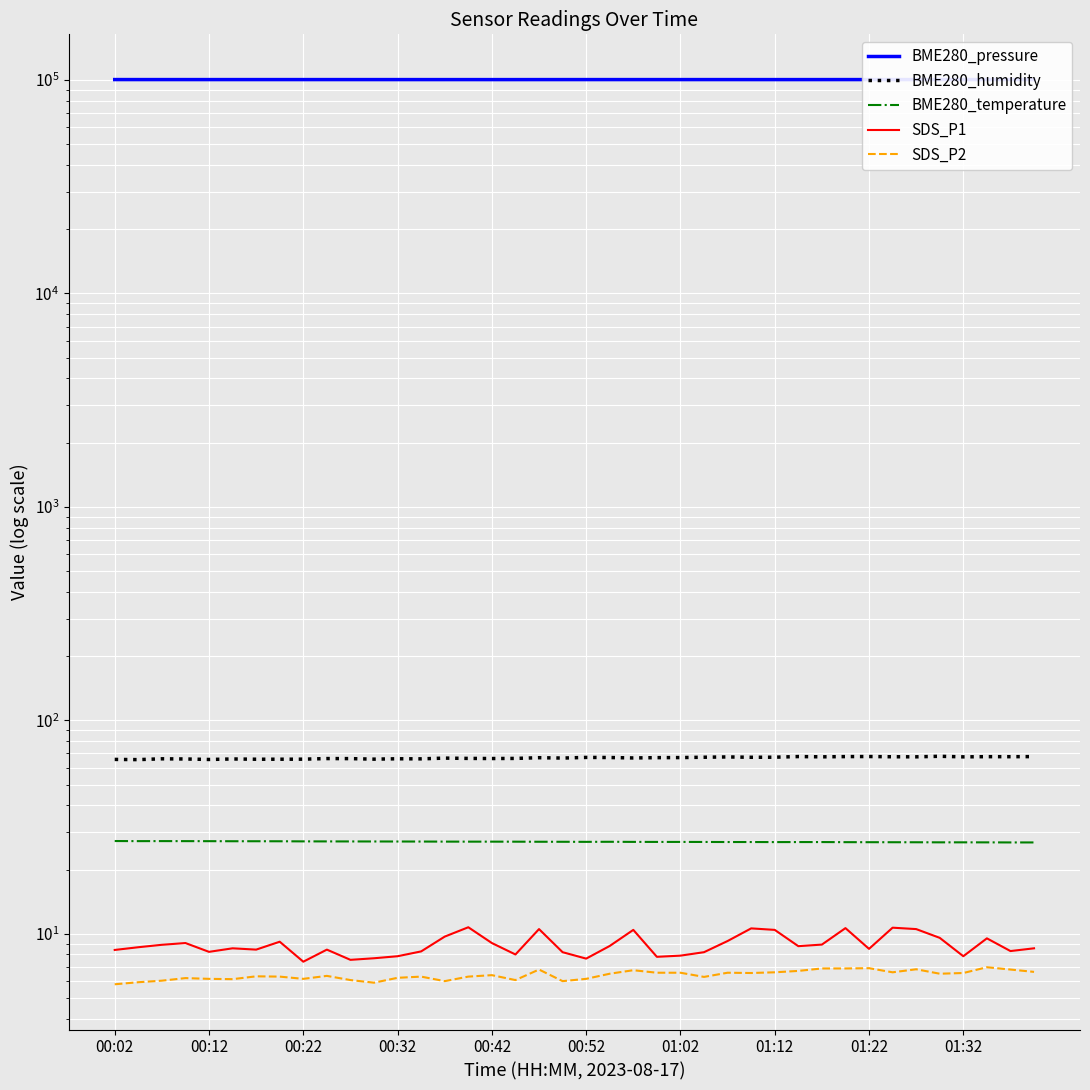

Rank the series by their maximum value, from highest to lowest.

BME280_pressure, BME280_humidity, BME280_temperature, SDS_P1, SDS_P2